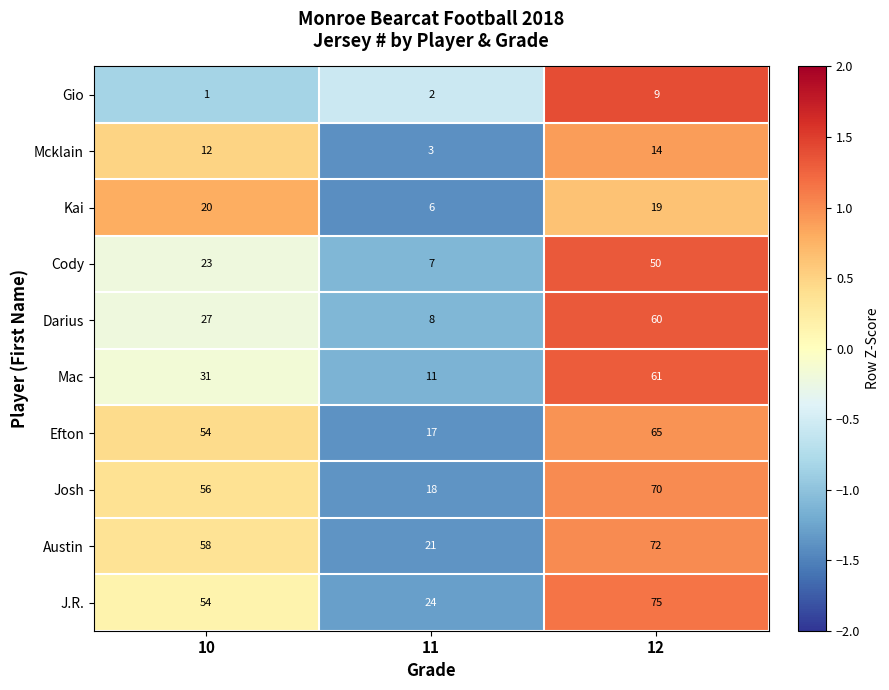

Is it true that Austin equals 31 at 11?

False